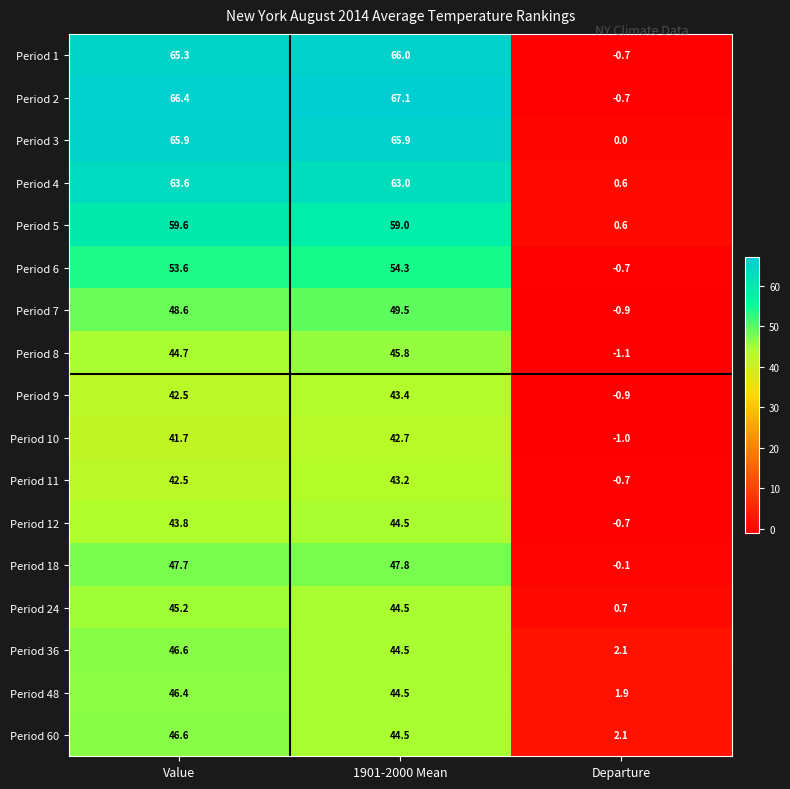

What is the spread (max minus min) of values at Departure?

3.2